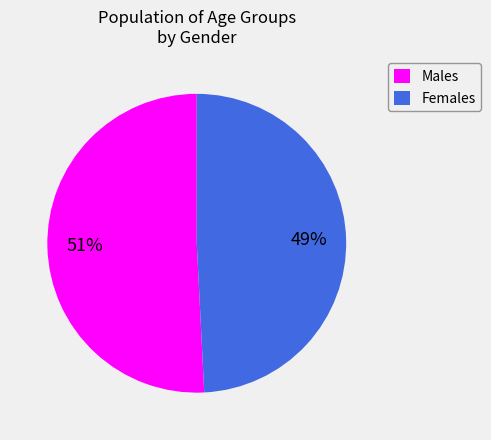

To the nearest percent, what is the difference between the largest and smallest slice percentages?

2%